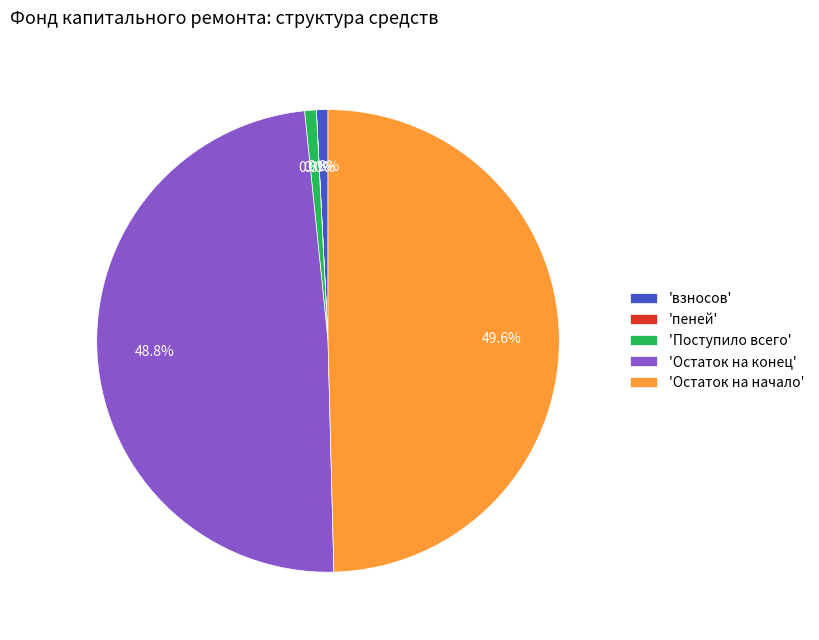

What is the largest slice in the pie chart?

'Остаток на начало'